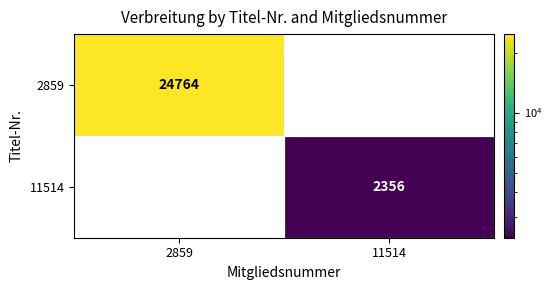

True or false: 2859 has a value of 36300 at 2859.

False